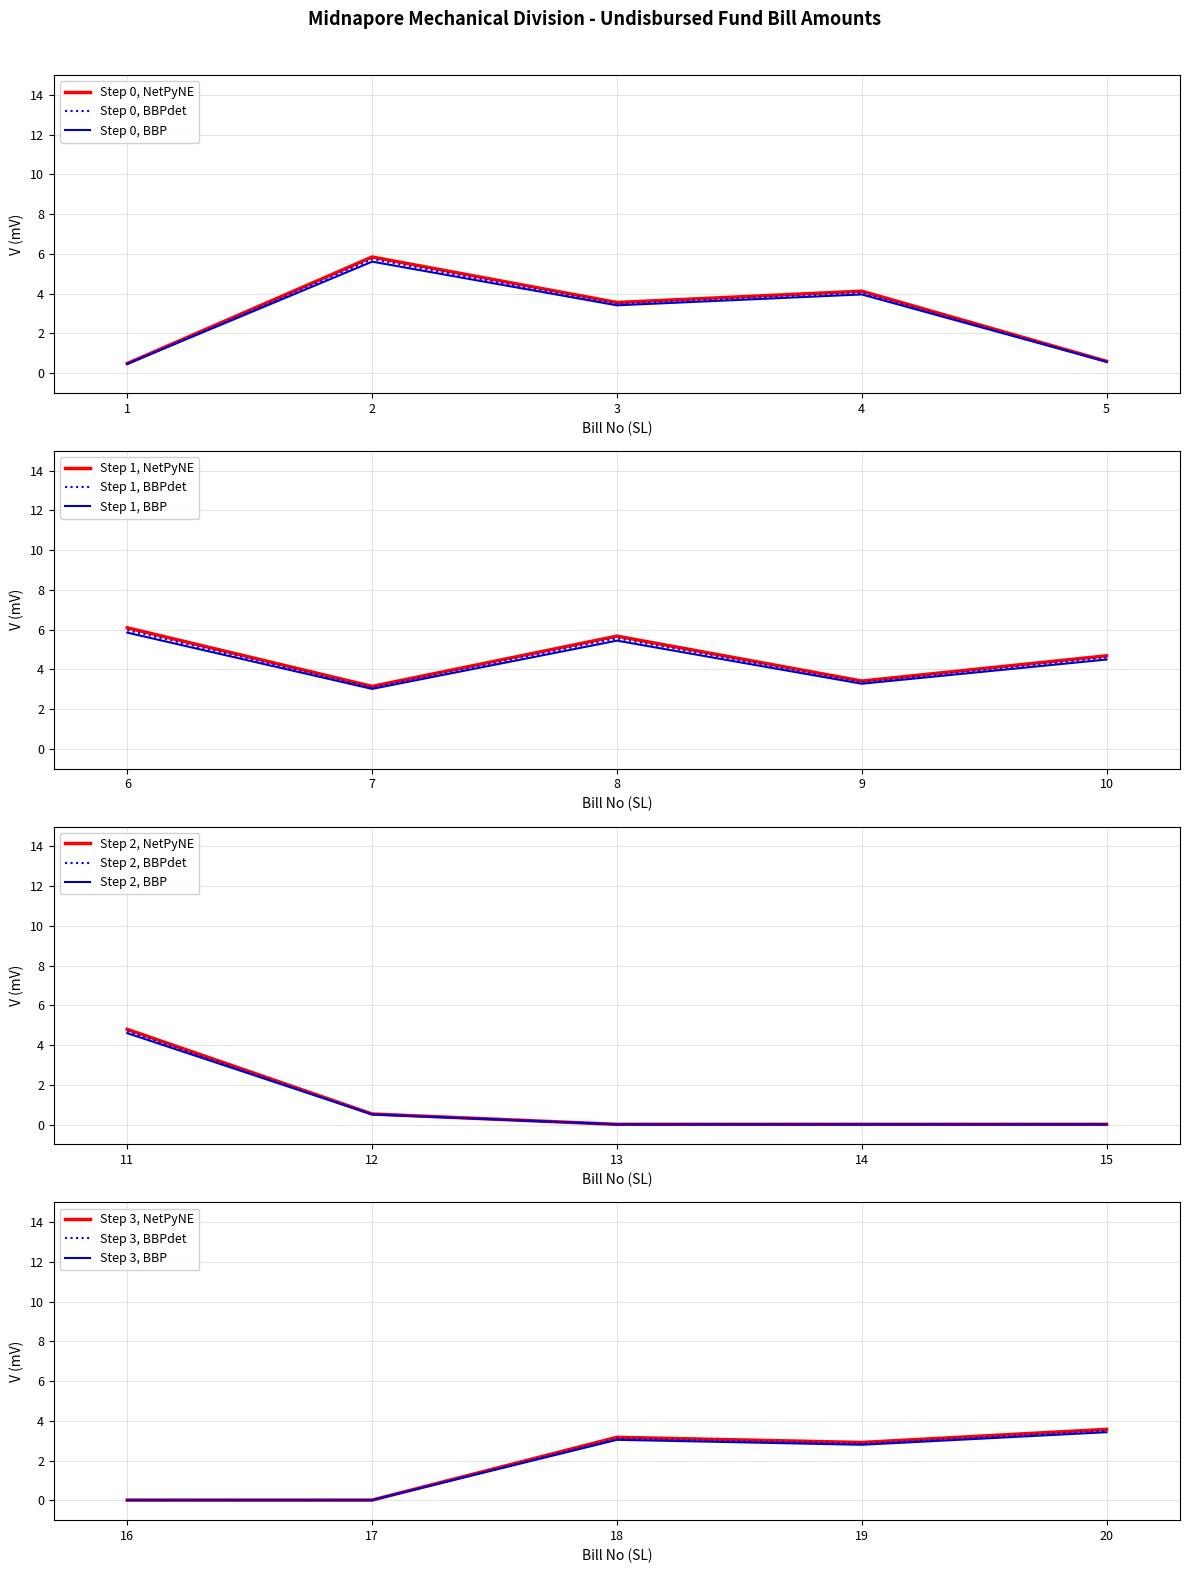

What is the highest value of the Bill Amount series?

6.1